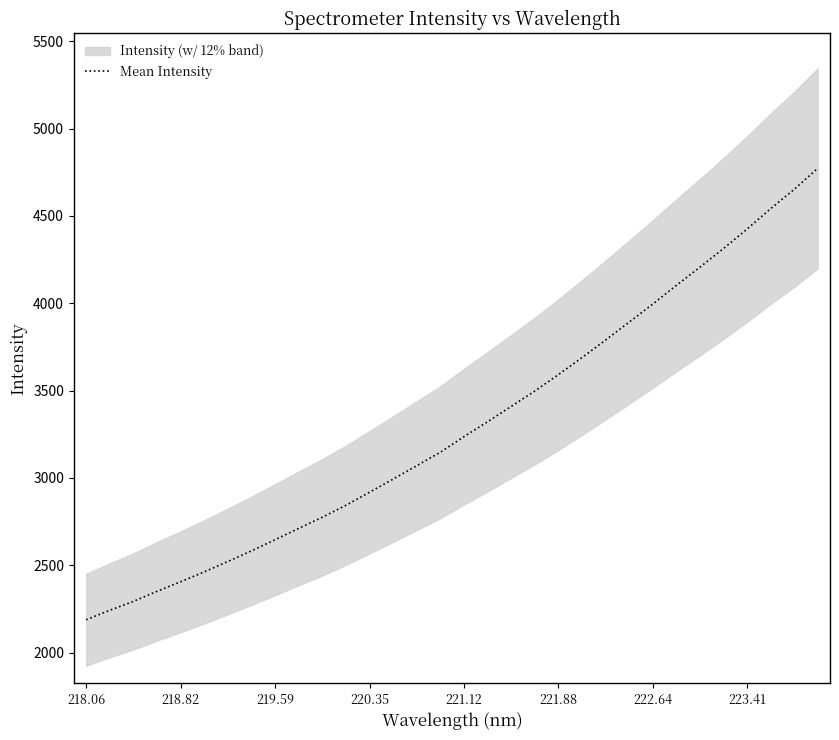

Reading left to right, what are all the values shown in this chart?

2188.2	2242.3	2293.1	2350.7	2405.7	2462.2	2521.7	2582.6	2646.1	2711.2	2774.9	2843.2	2918.1	2993.2	3070.1	3146.8	3236.2	3321.3	3409.1	3496.9	3591.0	3688.3	3788.7	3891.3	3994.5	4101.5	4205.8	4312.5	4424.0	4540.6	4651.3	4771.8